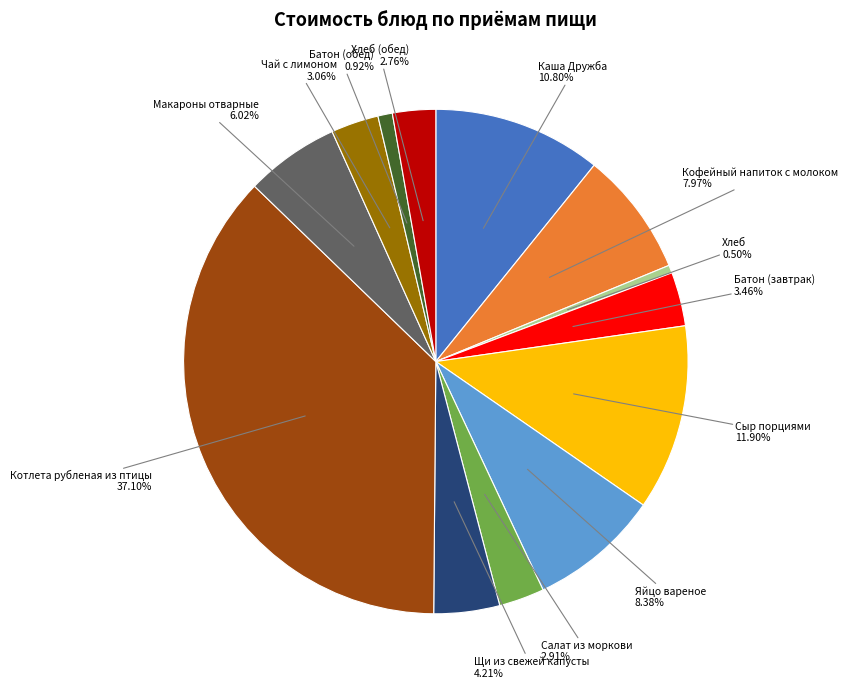

Does any single category account for the majority?

No